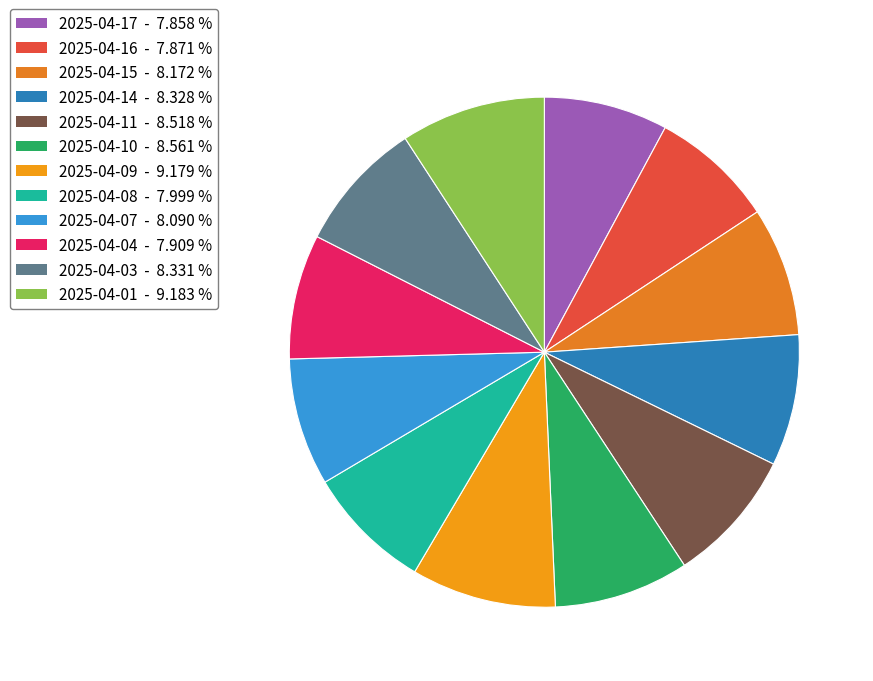

Is it true that 2025-04-10 is 9% of the pie?

True